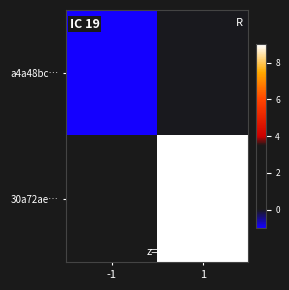

At which category does the chart reach its minimum across all series?

-1